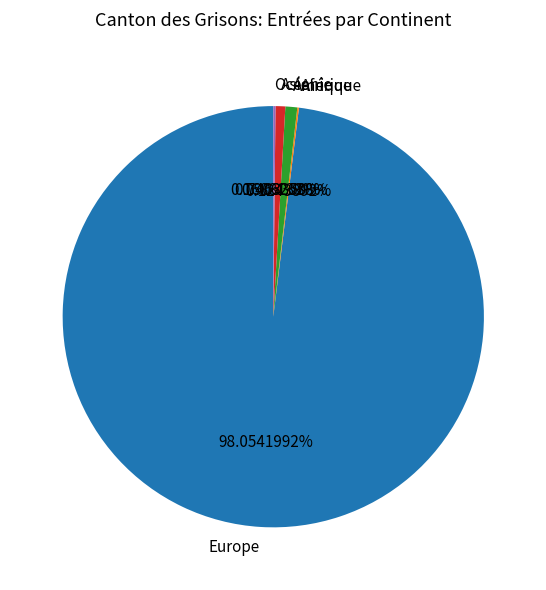

Is the sum of Europe and Amérique greater than half?

Yes